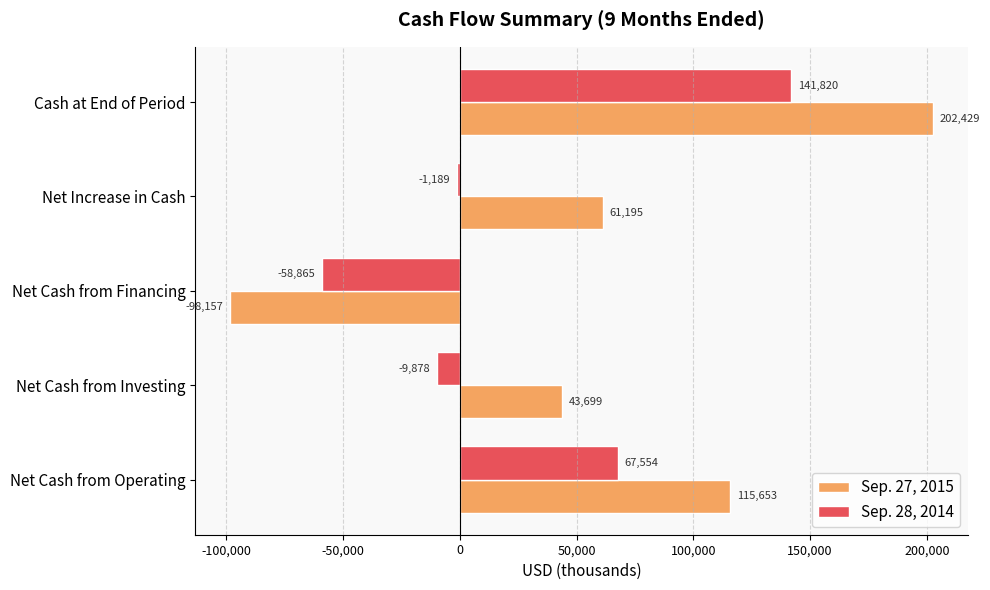

What is the highest value of the Sep. 27, 2015 series?

202429